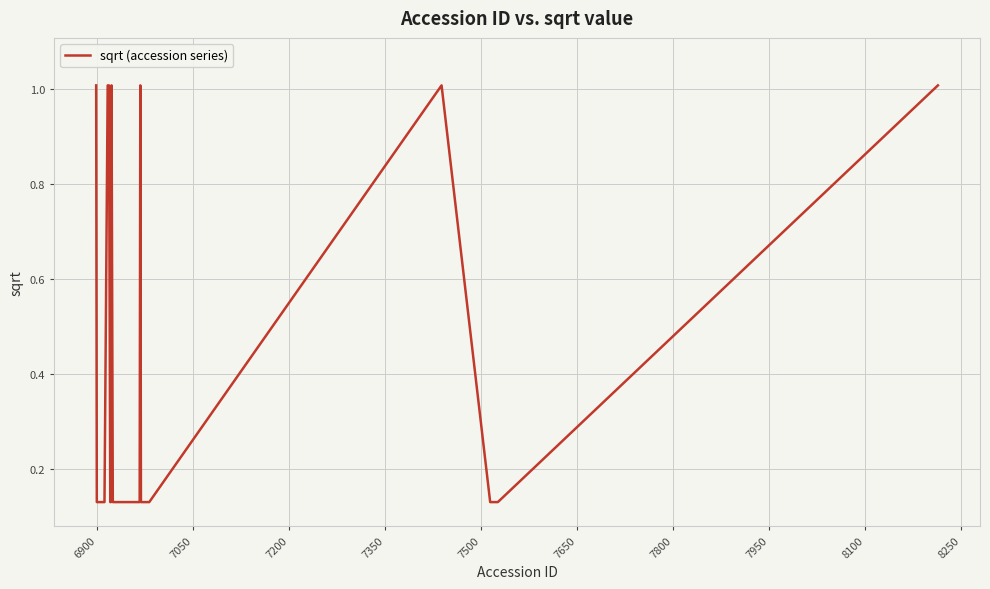

What is the maximum value shown in the chart?

1.0